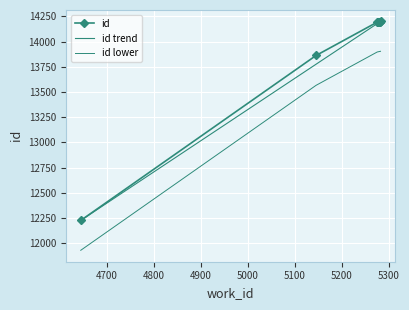

Reading left to right, extract all data points from this chart.

4645=12225	5145=13862	5275=14193	5276=14194	5277=14195	5278=14196	5279=14197	5280=14198	5281=14199	5282=14200